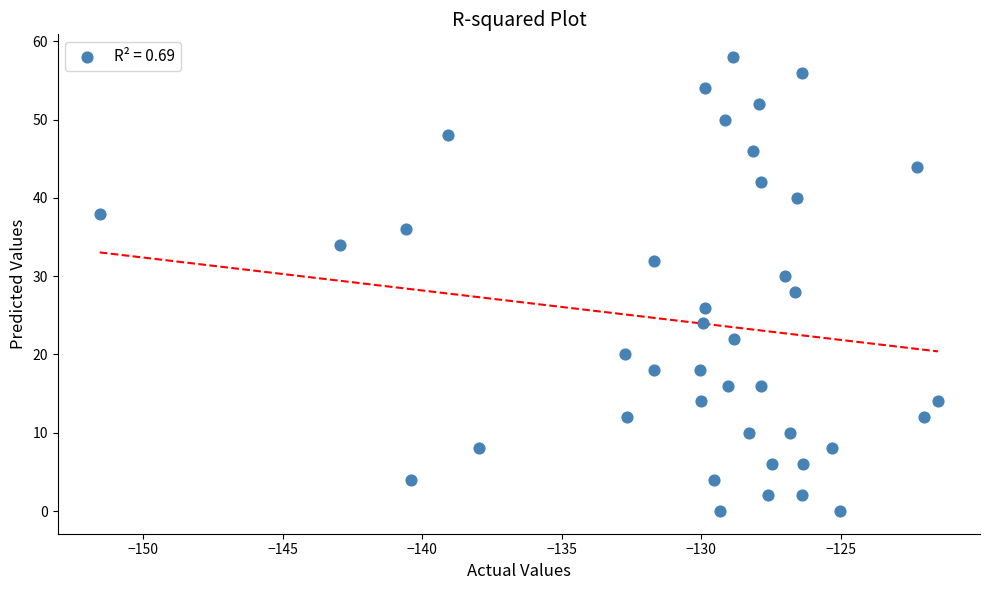

What is the range of Y values (max minus min)?

58